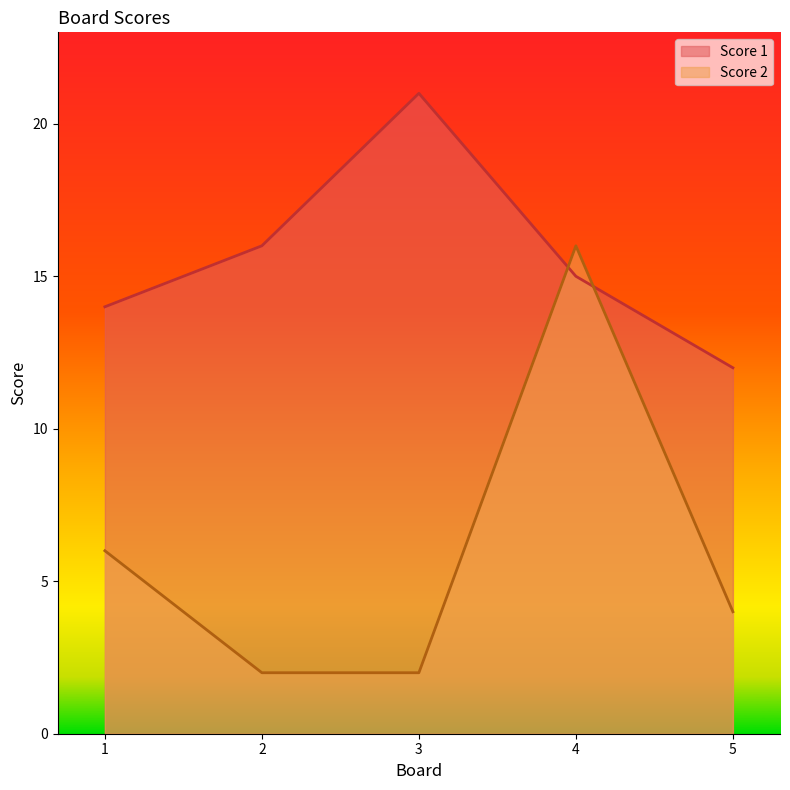

What is the value of the Score 2 point at the 2nd from the left?

2